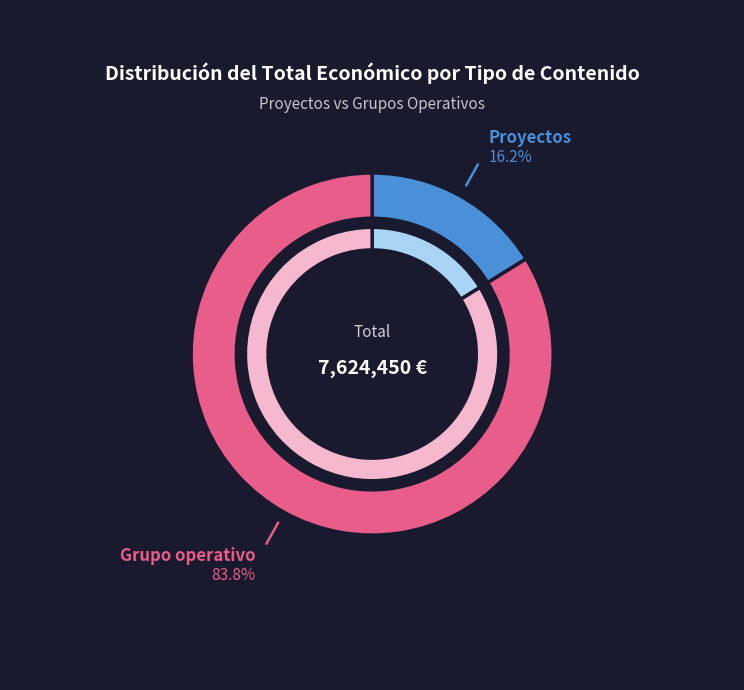

Which has a higher value, Grupo operativo or Grupo operativo?

Grupo operativo